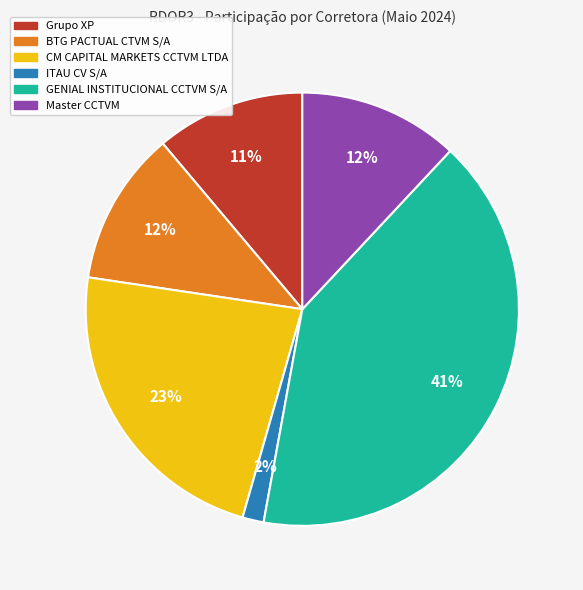

True or false: BTG PACTUAL CTVM S/A accounts for 12% of the total.

True